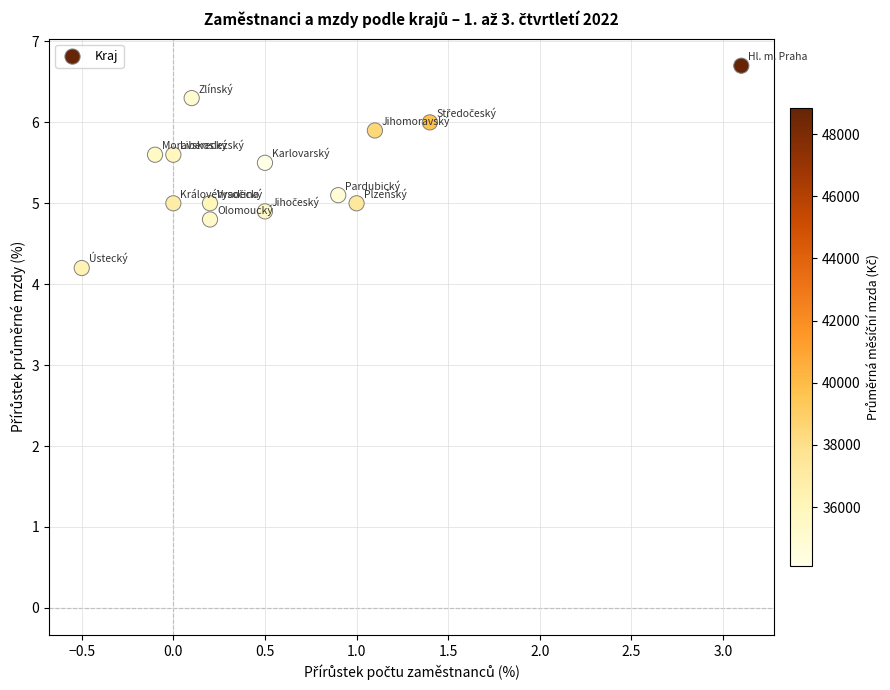

What is the range of Y values (max minus min)?

2.5